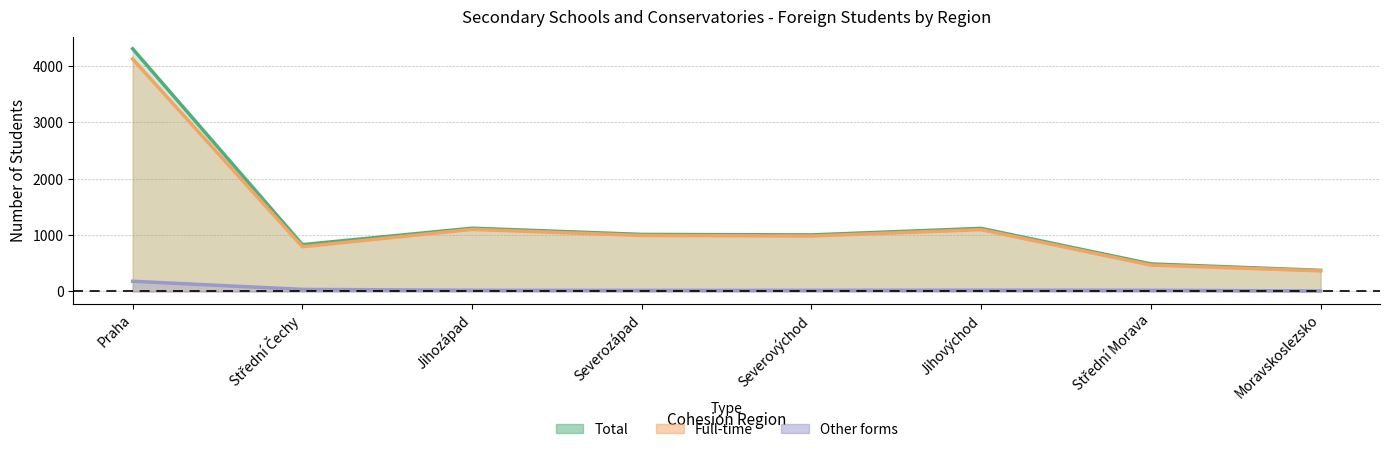

What is the label of the 1st point from the left?

Praha